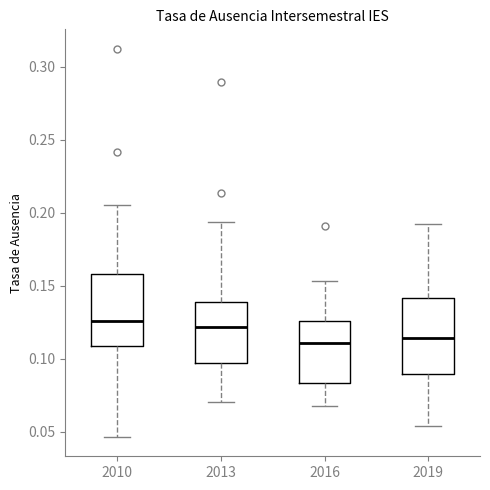

Reading left to right, transcribe this box plot: for each box, give where its median line is, the range the box spans, and where its two whiskers end, as read against the y-axis. The values are not printed on the chart, so give them approximately, as read against the axis.

2010: median 0.125, box 0.110 to 0.160, whiskers 0.045 to 0.205
2013: median 0.120, box 0.095 to 0.140, whiskers 0.070 to 0.195
2016: median 0.110, box 0.085 to 0.125, whiskers 0.070 to 0.155
2019: median 0.115, box 0.090 to 0.140, whiskers 0.055 to 0.190